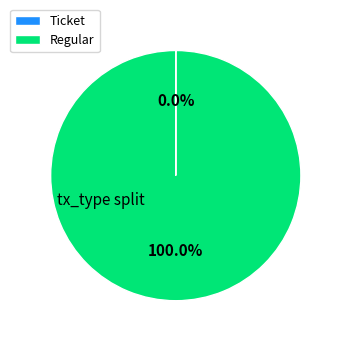

What is the largest slice in the pie chart?

Regular